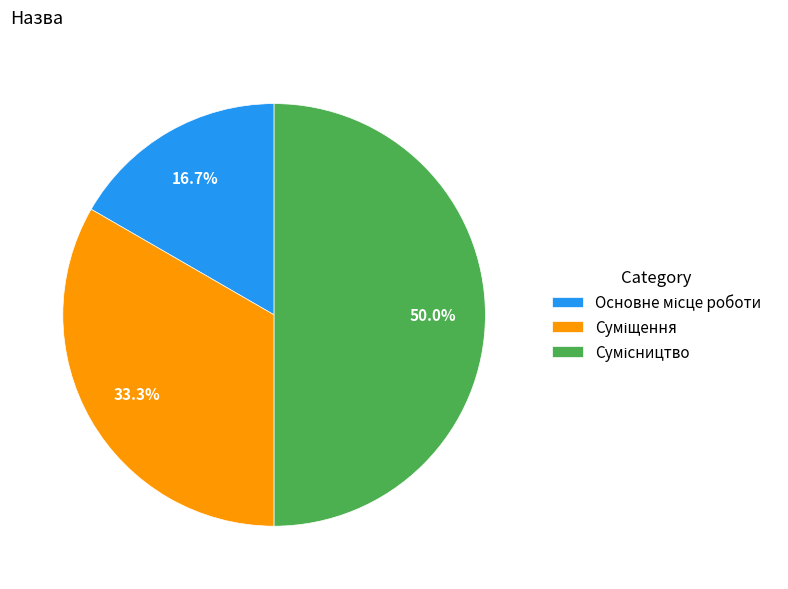

To the nearest percent, what is the difference between the largest and smallest slice percentages?

33%